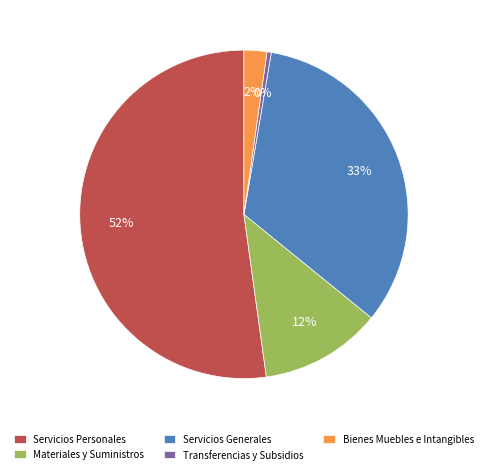

Which slice is the smallest?

Transferencias y Subsidios